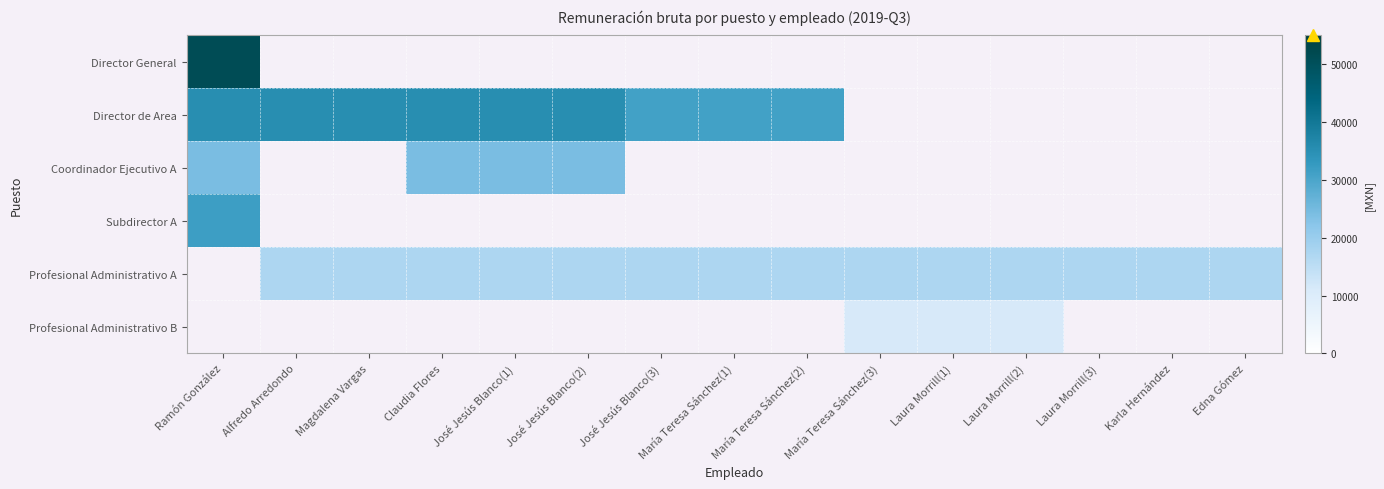

At which label does Profesional Administrativo A first exceed 17200?

Alfredo Arredondo